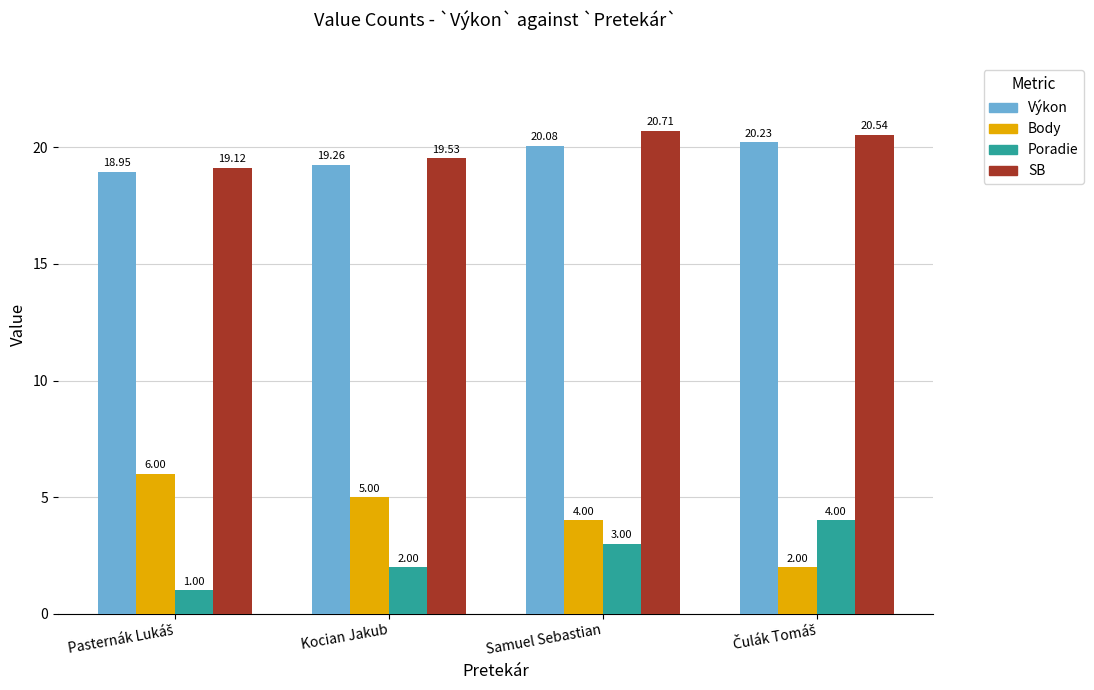

List the series in order of their peak value, highest first.

SB, Výkon, Body, Poradie